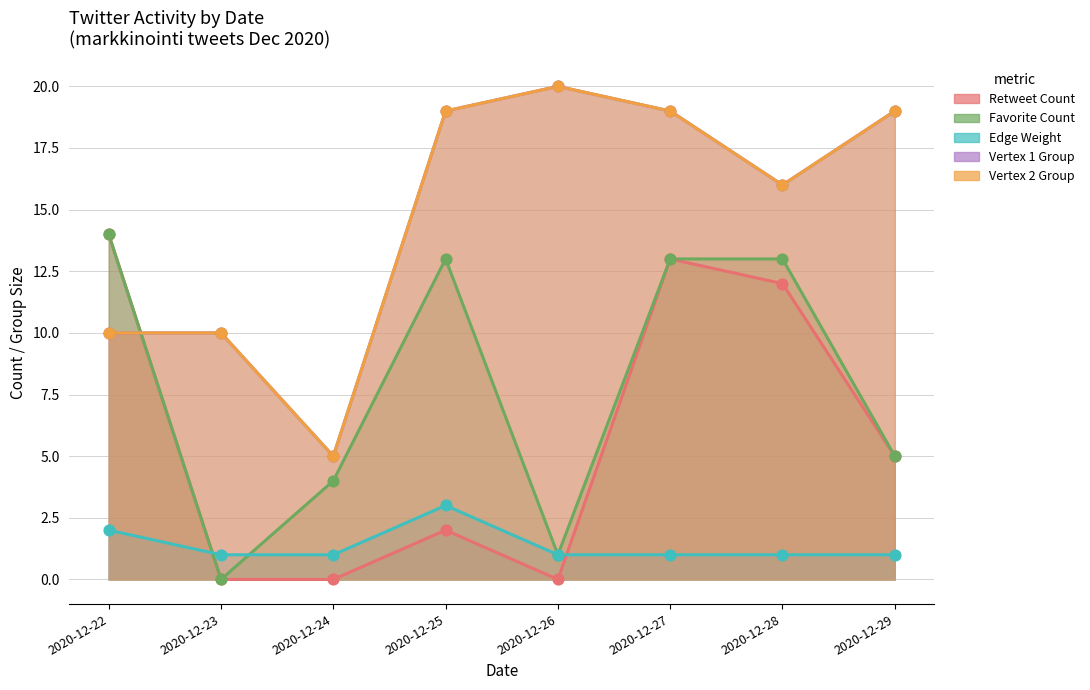

Which series reaches the maximum Y coordinate?

Vertex 1 Group